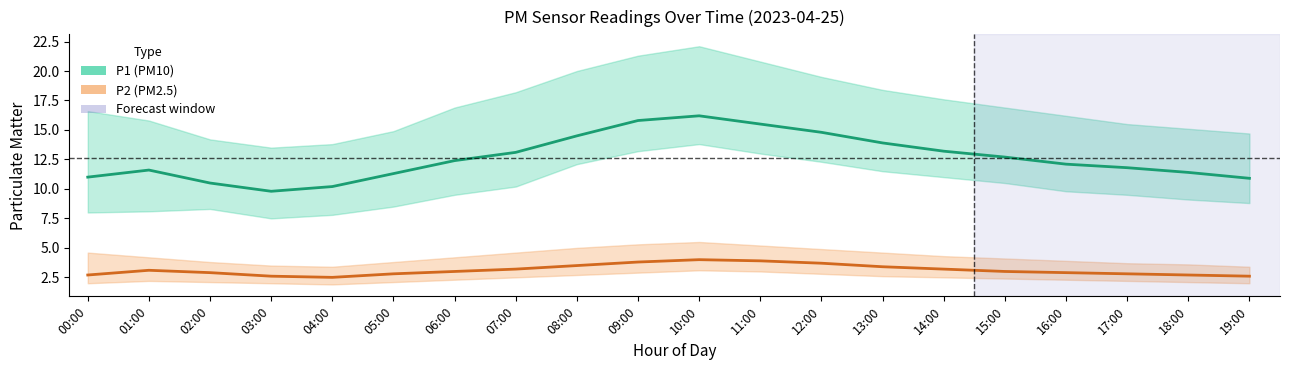

How many interior local valleys does the P2 (PM2.5) series have?

1